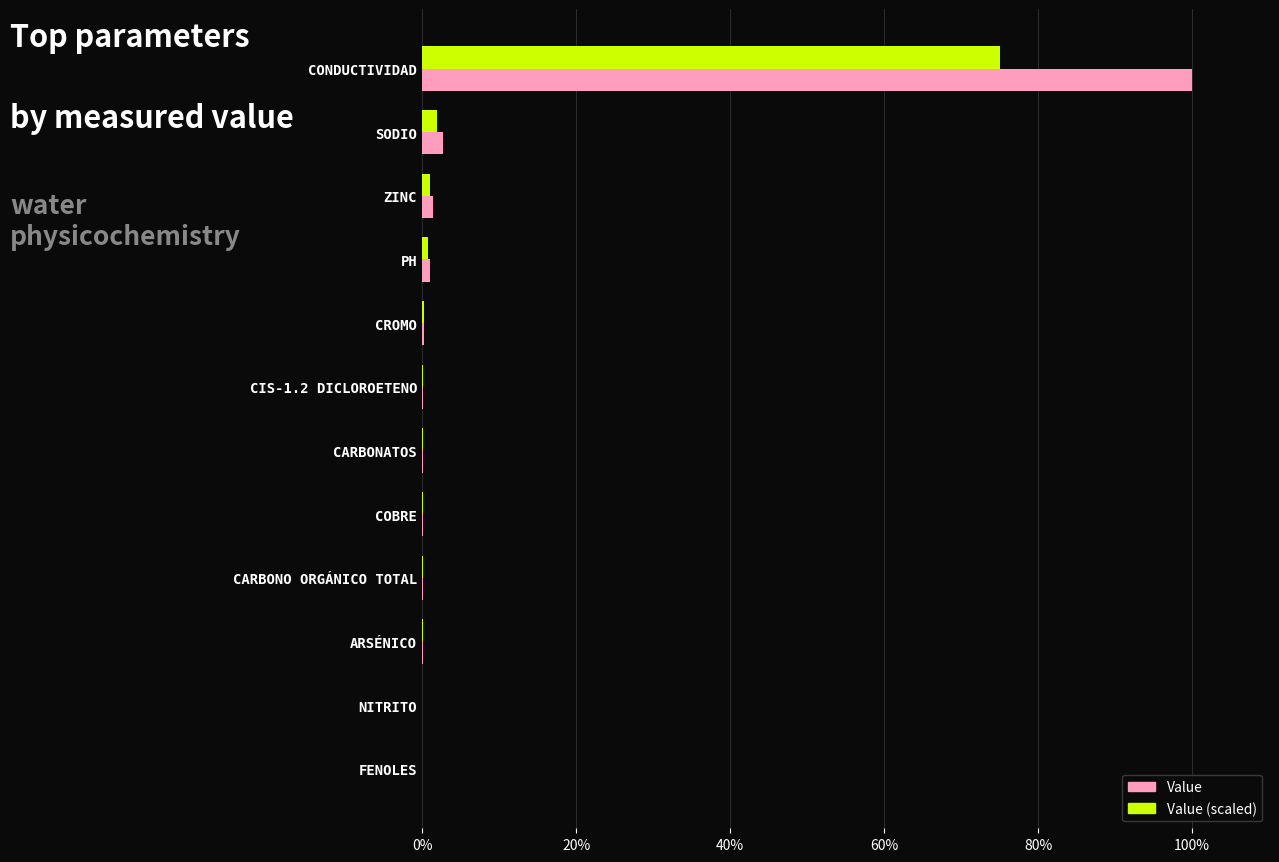

What is the greatest value displayed?

100.0